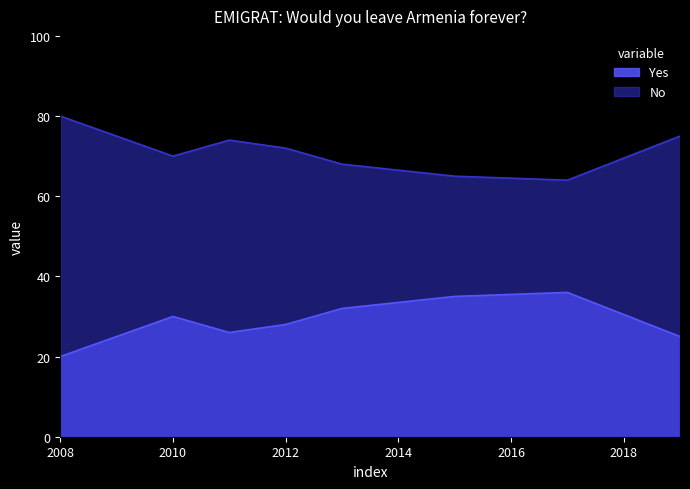

The No series shows 39 at 2012. True or false?

False